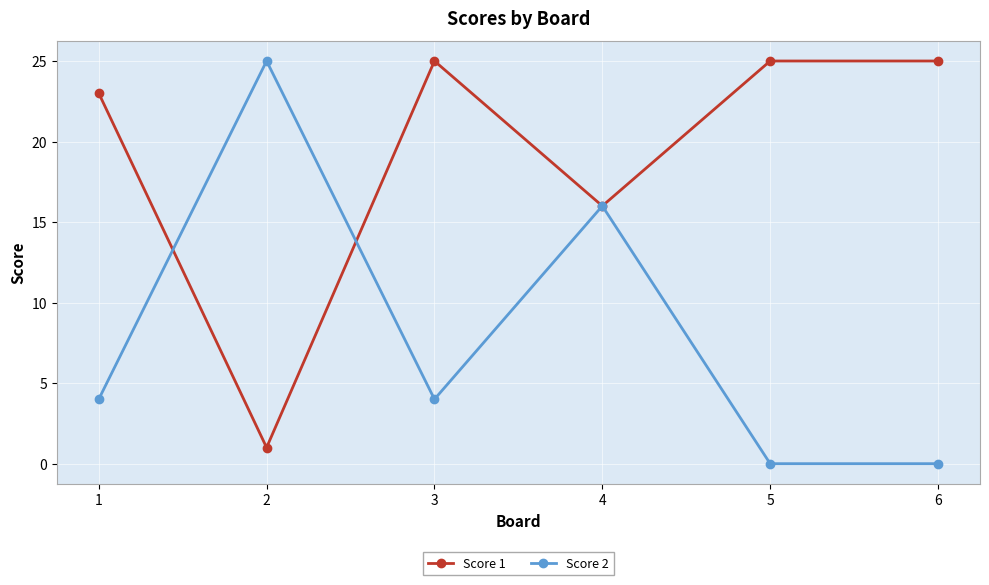

Which series has the largest range (max minus min)?

Score 2